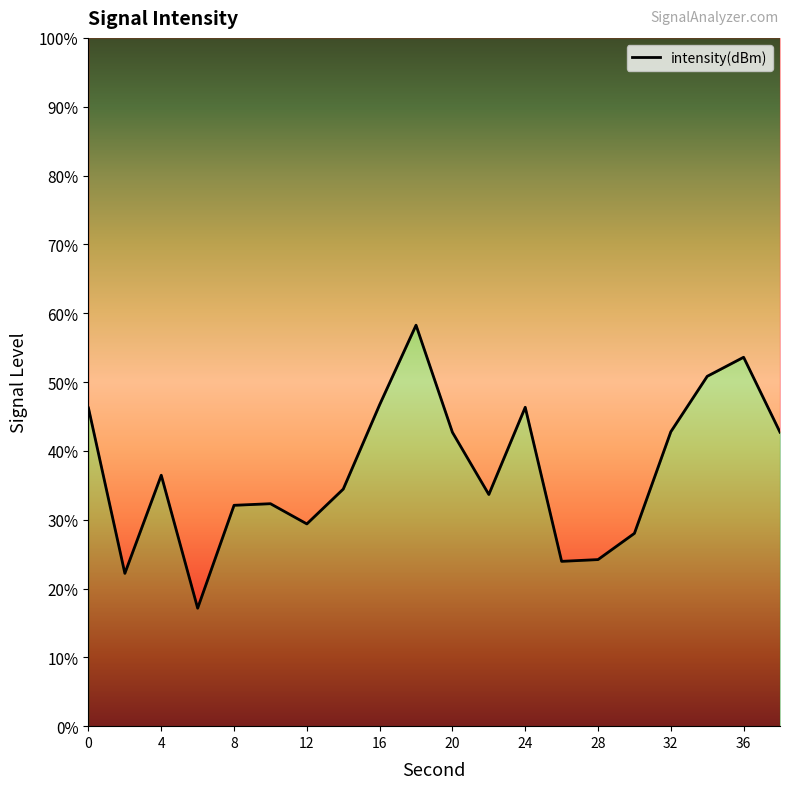

True or false: the data has more than 2 interior local peaks.

True